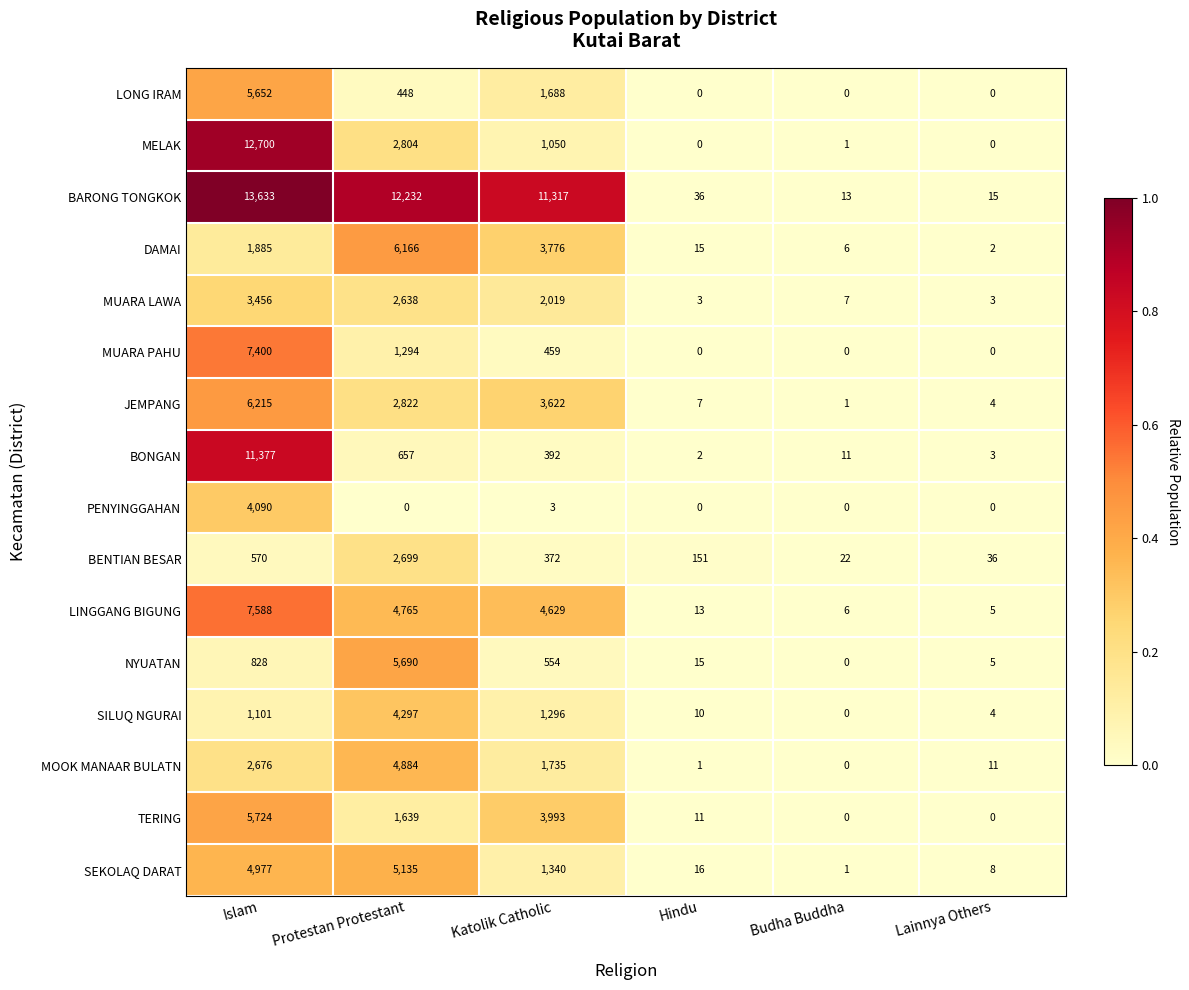

What is the total value across all series at Protestan Protestant?

58170